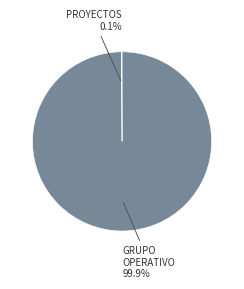

Does any single category account for the majority?

Yes